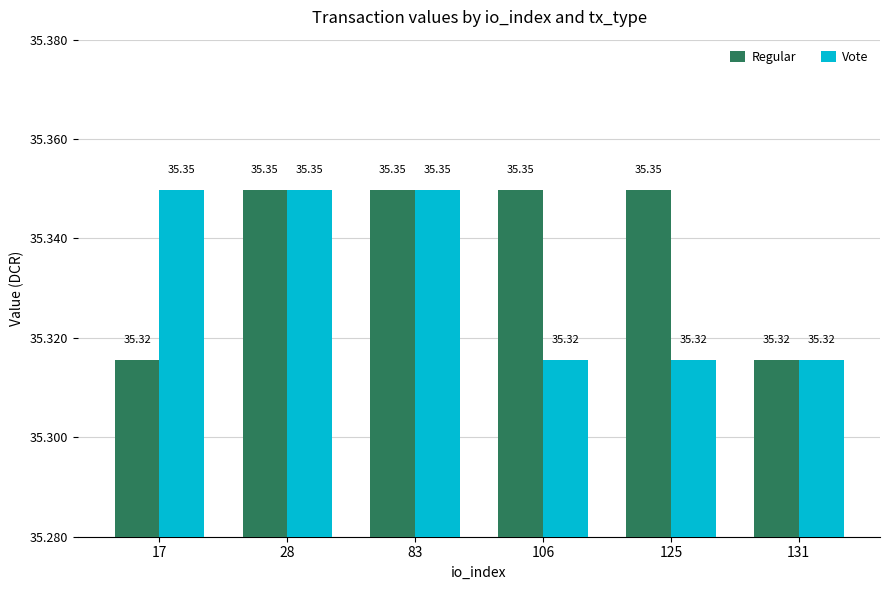

Are the bars grouped side by side (vs. stacked)?

Yes